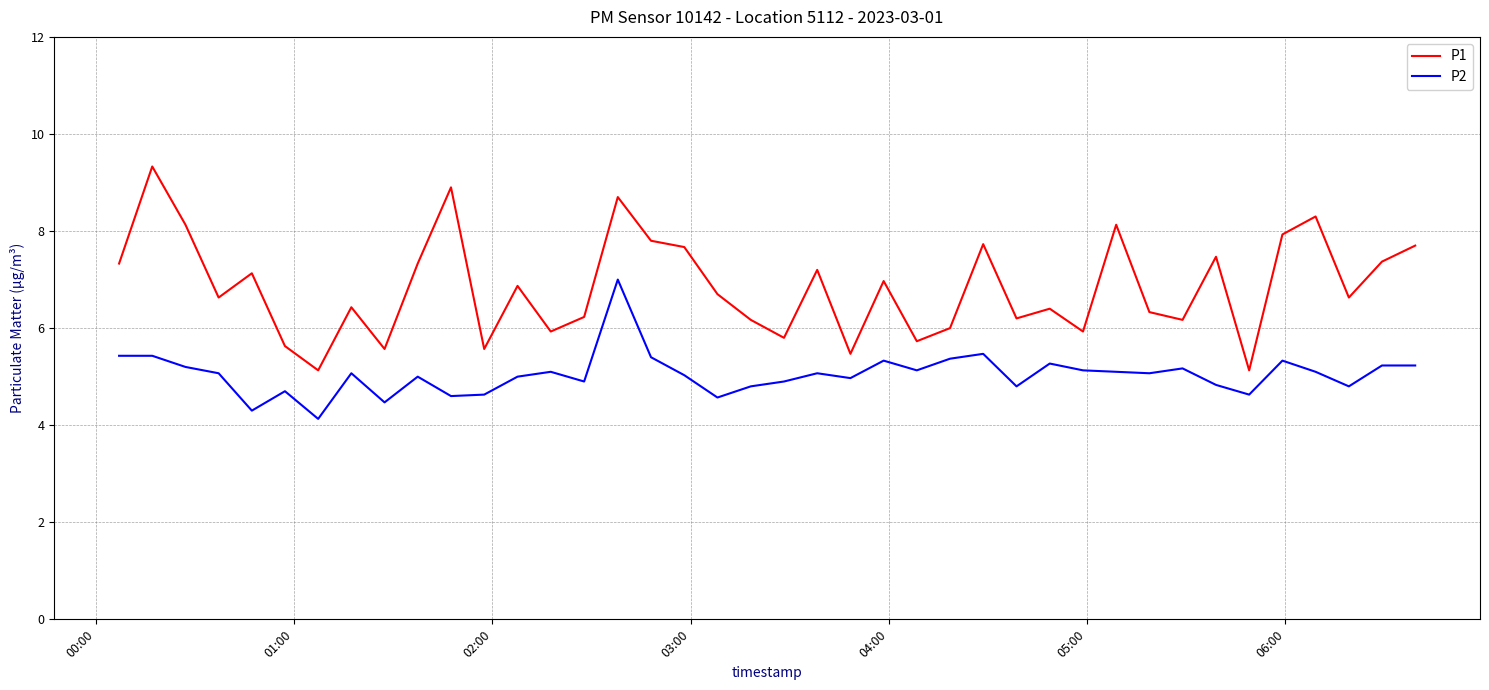

Which series has the largest total across all categories?

P1